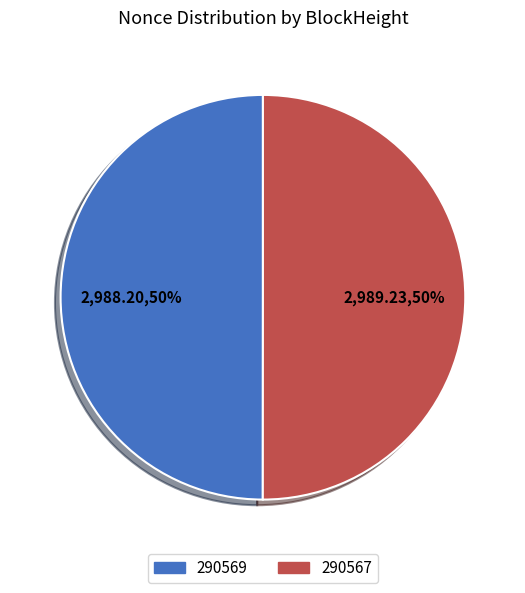

Count the number of slices in the pie.

2